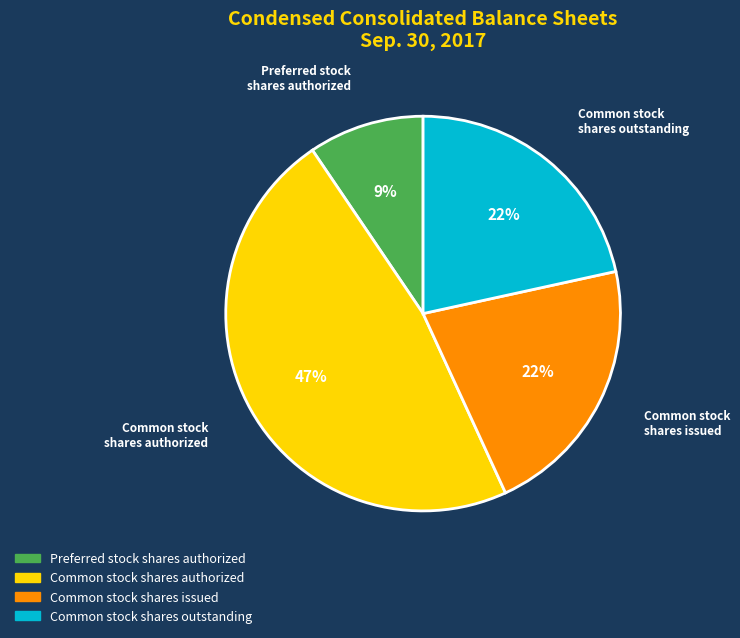

Is it true that Common stock shares authorized is 47% of the pie?

True